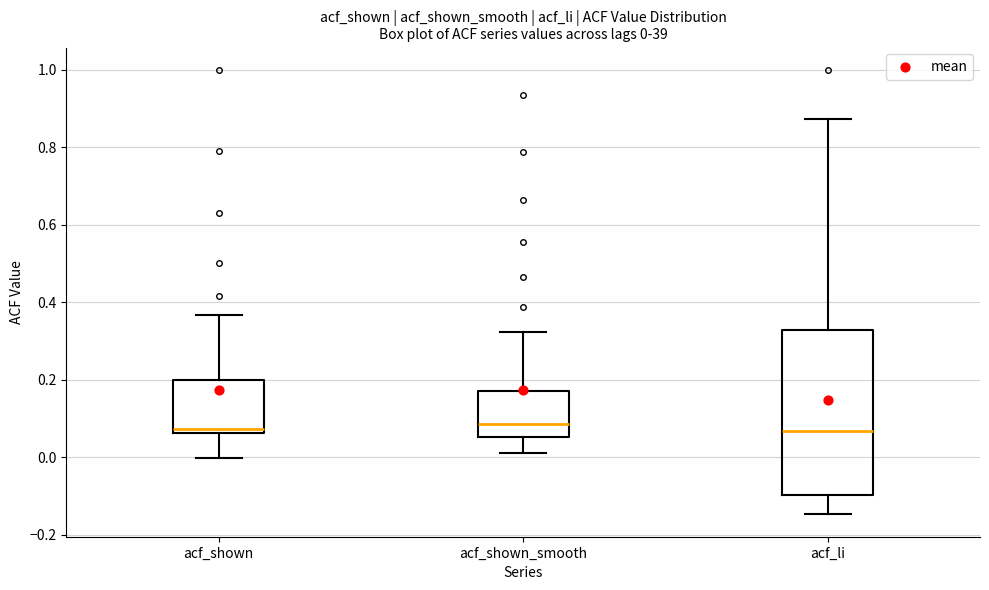

Comparing the boxes themselves (not the whiskers), which one is the tallest?

acf_li